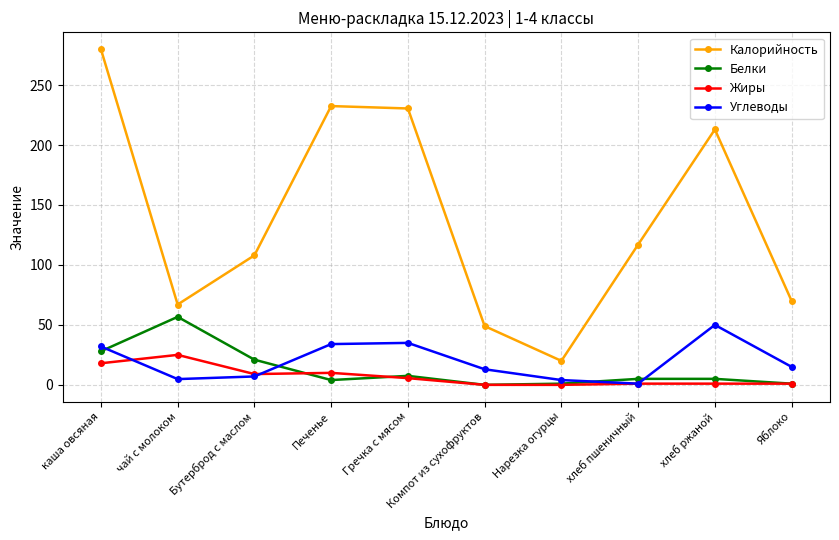

The value of Белки at Бутерброд с маслом is 21.0. True or false?

True